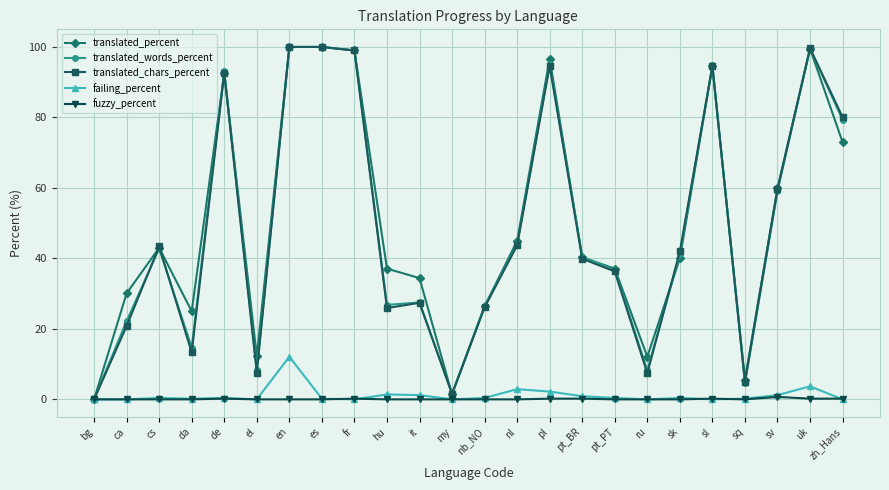

What is the label of the 14th point from the left?

nl